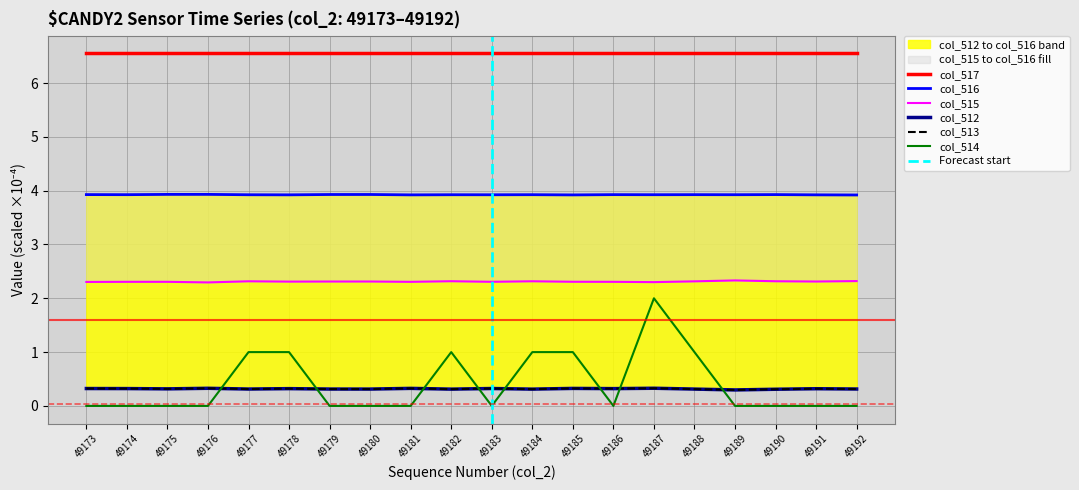

What is the highest value of the col_513 series?

0.3